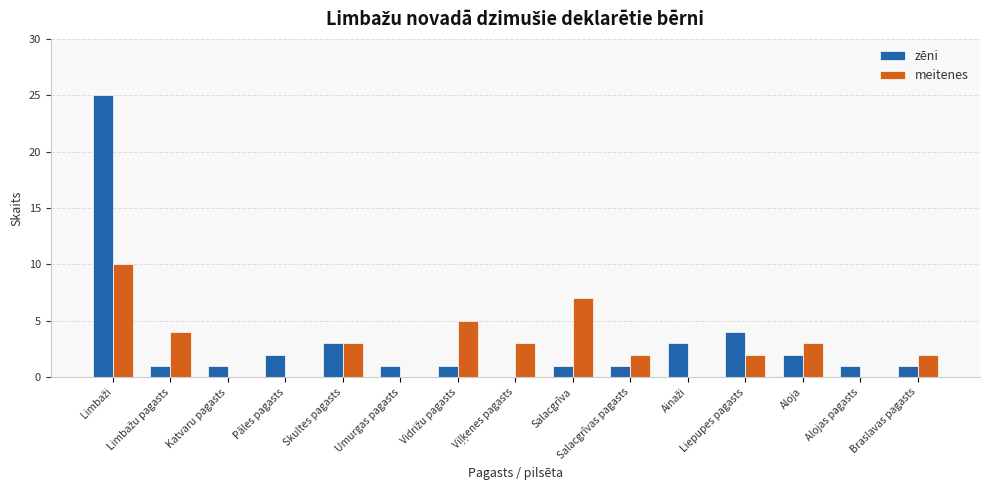

Which series has the largest total across all categories?

zēni